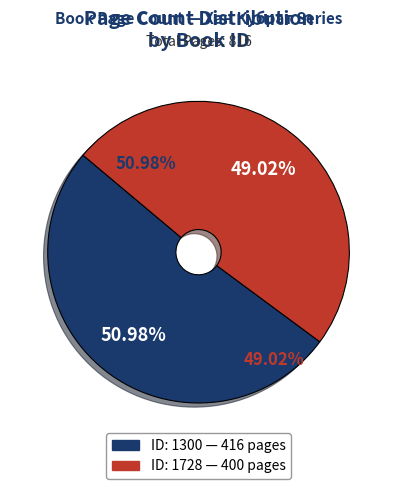

To the nearest percent, what is the difference between the 1728 and 1300 slice percentages?

2%